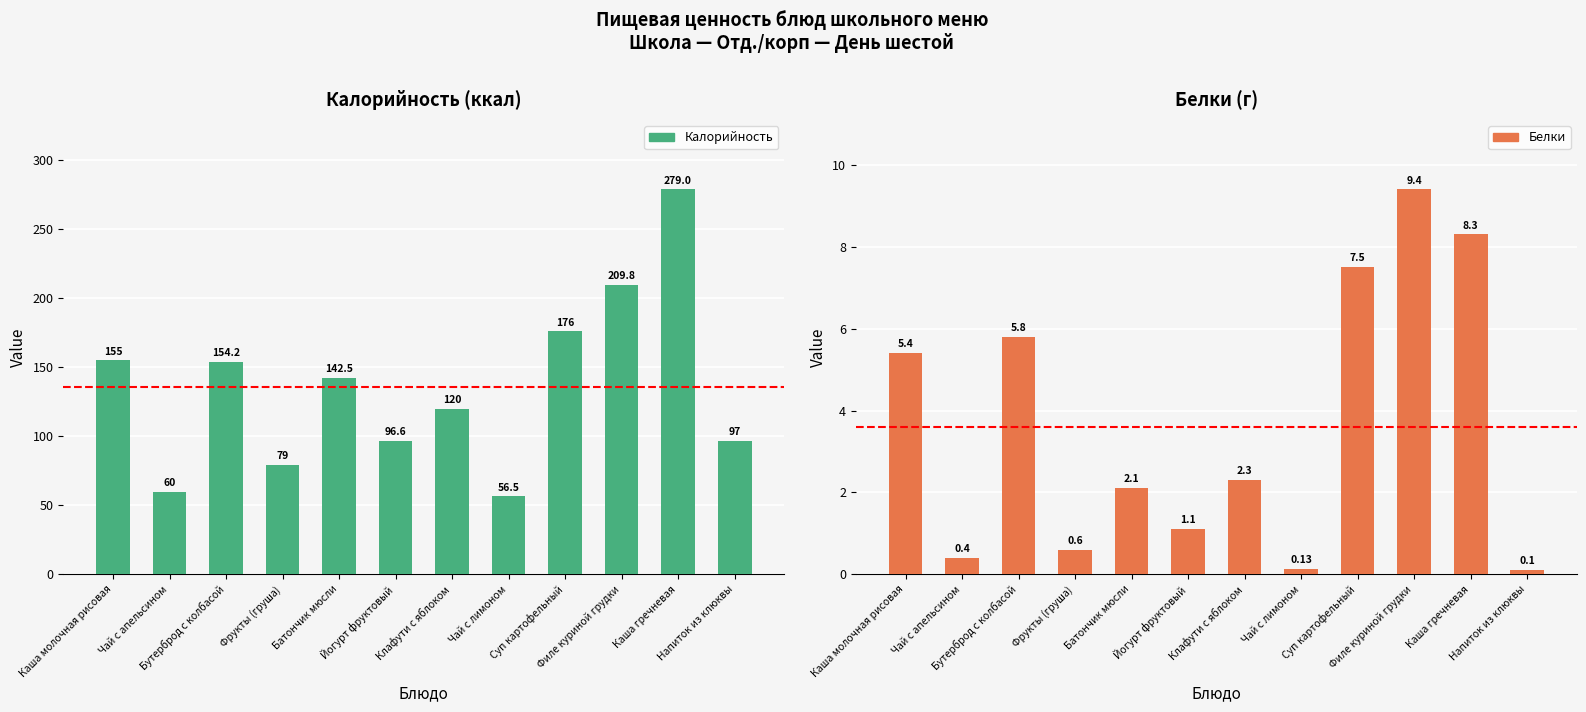

Reading right to left, extract all data points from this chart.

Калорийность: Напиток из клюквы=97.0	Каша гречневая=279.0	Филе куриной грудки=209.8	Суп картофельный=176.0	Чай с лимоном=56.5	Клафути с яблоком=120.0	Йогурт фруктовый=96.6	Батончик мюсли=142.5	Фрукты (груша)=79.0	Бутерброд с колбасой=154.2	Чай с апельсином=60.0	Каша молочная рисовая=155.0
Белки: Напиток из клюквы=0.1	Каша гречневая=8.3	Филе куриной грудки=9.4	Суп картофельный=7.5	Чай с лимоном=0.1	Клафути с яблоком=2.3	Йогурт фруктовый=1.1	Батончик мюсли=2.1	Фрукты (груша)=0.6	Бутерброд с колбасой=5.8	Чай с апельсином=0.4	Каша молочная рисовая=5.4